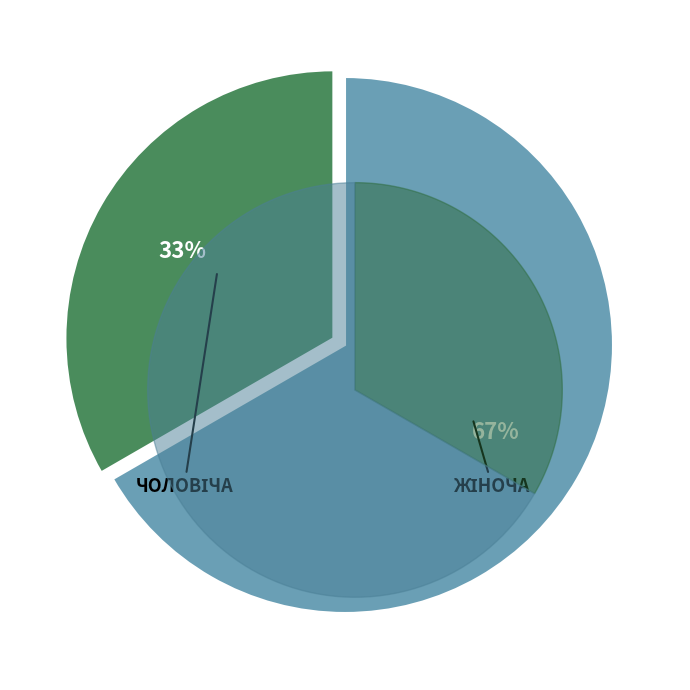

To the nearest percent, what is the average slice percentage?

50%